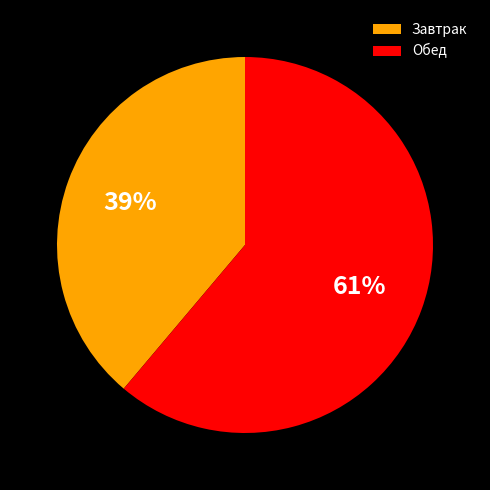

Rank the categories by value from highest to lowest.

Обед, Завтрак